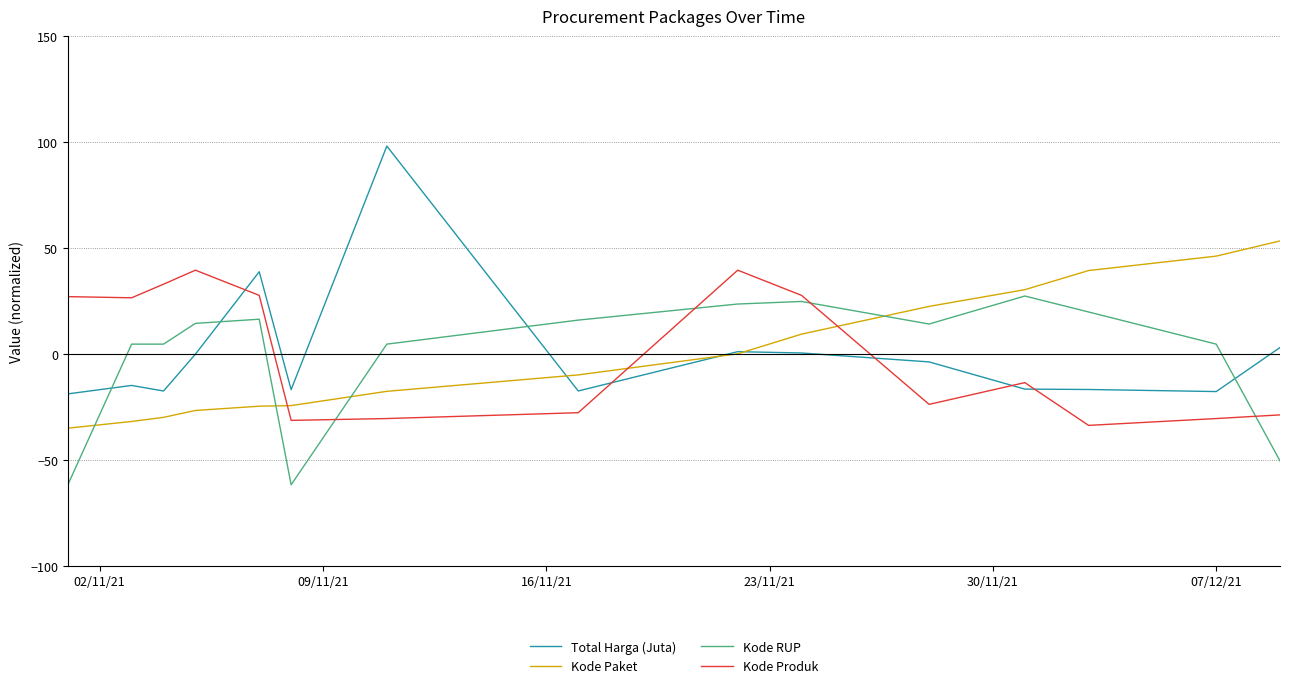

Which series has the widest spread of values?

Total Harga (Juta)